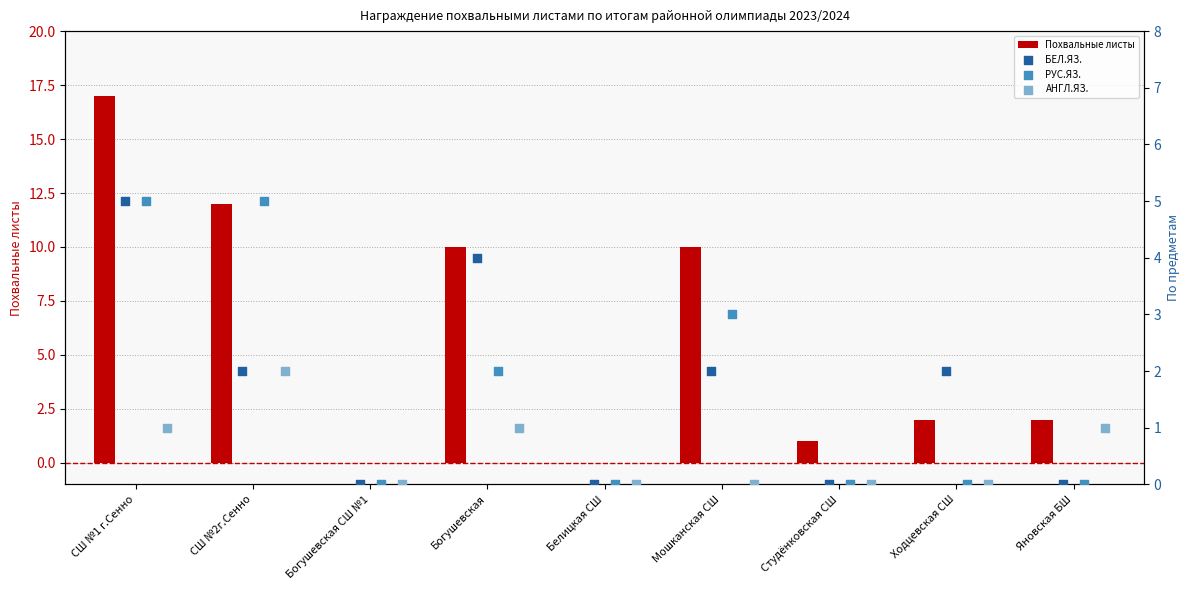

Which series has the widest spread of Y values?

Похвальные листы